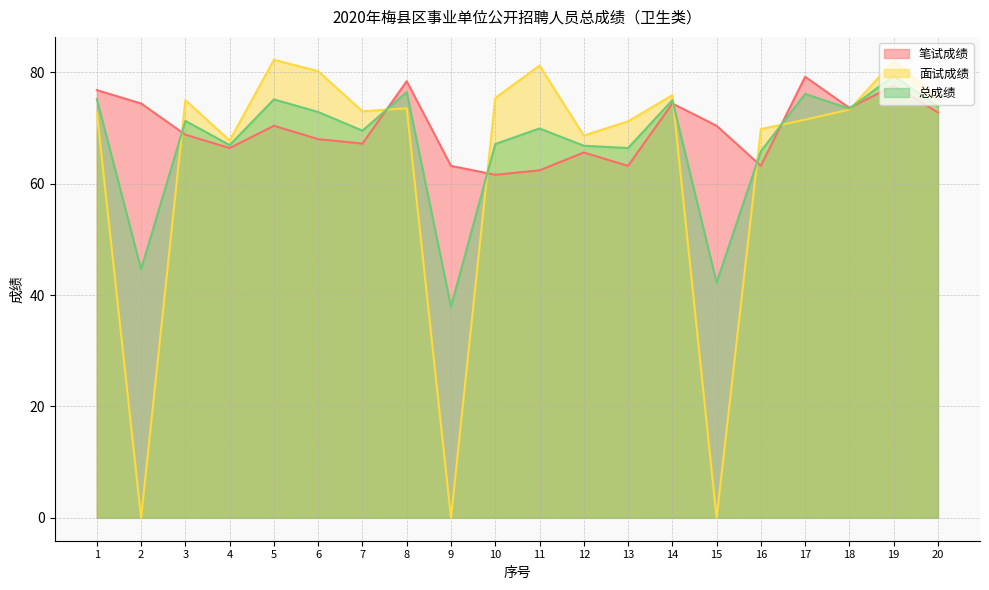

At which label does 面试成绩 reach its peak?

5